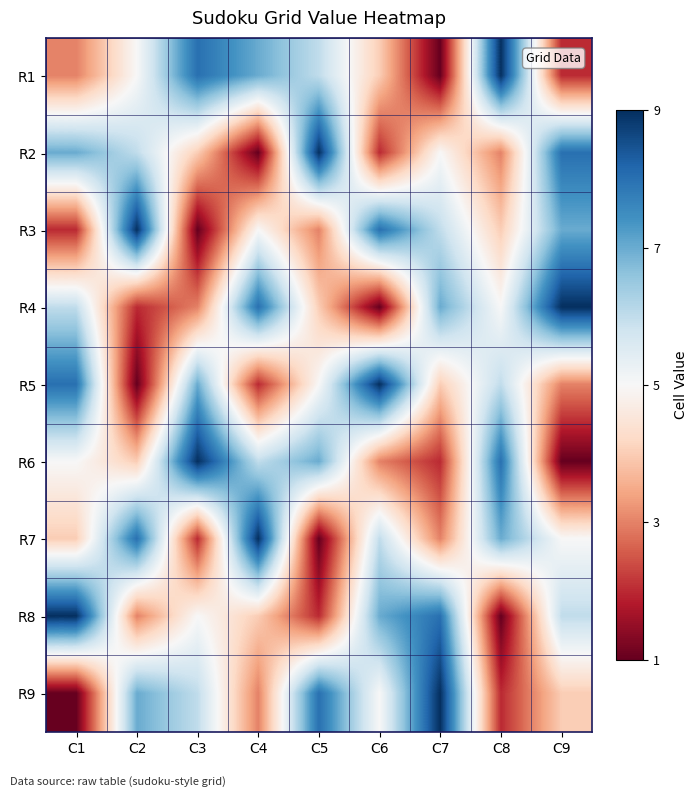

Reading left to right, transcribe all the data shown in this chart.

R1: C1=3	C2=5	C3=8	C4=7	C5=6	C6=4	C7=1	C8=9	C9=2
R2: C1=7	C2=6	C3=4	C4=1	C5=9	C6=2	C7=5	C8=3	C9=8
R3: C1=2	C2=9	C3=1	C4=5	C5=3	C6=8	C7=6	C8=4	C9=7
R4: C1=6	C2=2	C3=3	C4=8	C5=4	C6=1	C7=7	C8=5	C9=9
R5: C1=8	C2=1	C3=7	C4=2	C5=5	C6=9	C7=4	C8=6	C9=3
R6: C1=5	C2=4	C3=9	C4=6	C5=7	C6=3	C7=2	C8=8	C9=1
R7: C1=4	C2=8	C3=2	C4=9	C5=1	C6=6	C7=3	C8=7	C9=5
R8: C1=9	C2=3	C3=5	C4=4	C5=2	C6=7	C7=8	C8=1	C9=6
R9: C1=1	C2=7	C3=6	C4=3	C5=8	C6=5	C7=9	C8=2	C9=4